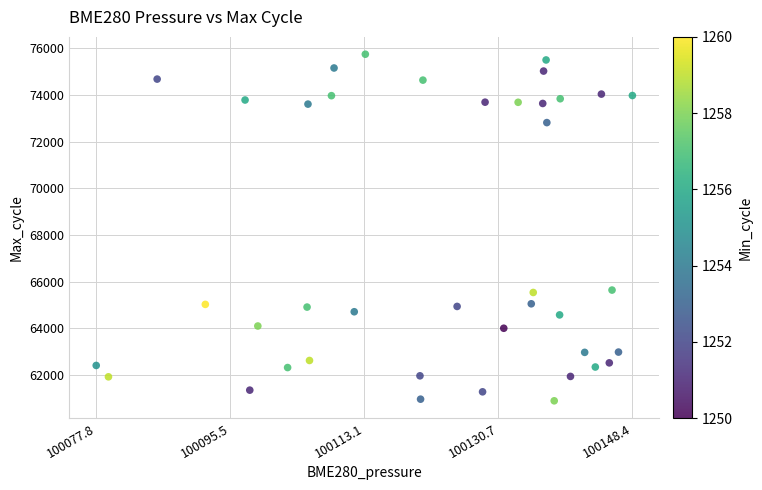

How many data points are displayed?

40